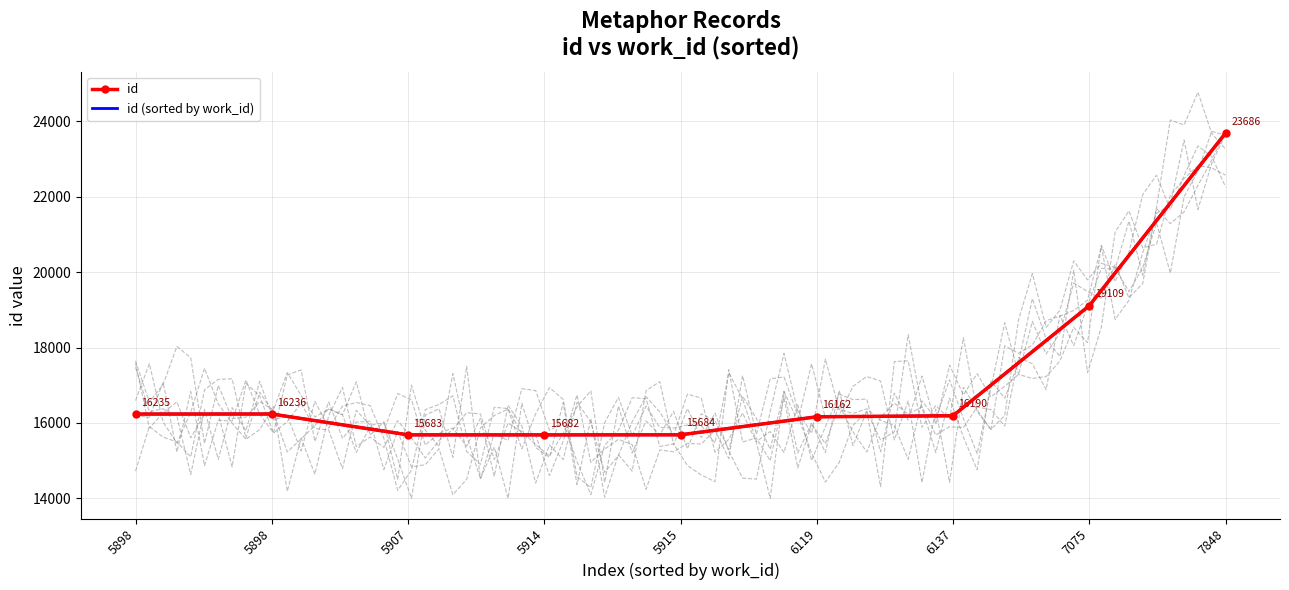

What are all the series names shown in the legend?

id, id (sorted by work_id)